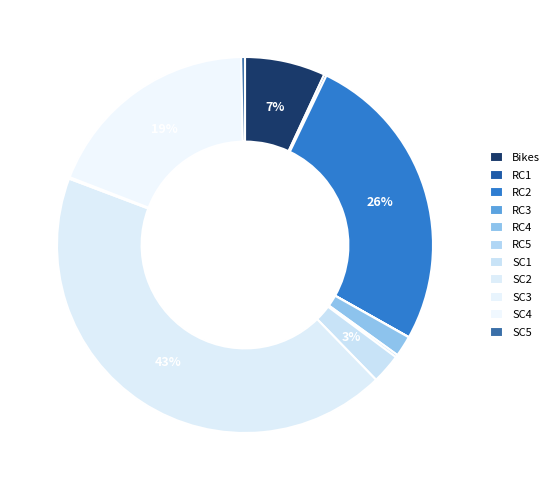

How many segments does this pie chart have?

11